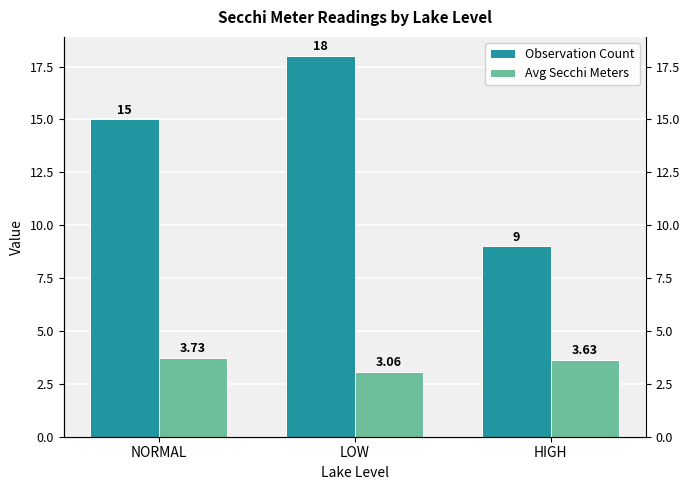

Reading left to right, extract all data points from this chart.

Observation Count: NORMAL=15.0	LOW=18.0	HIGH=9.0
Avg Secchi Meters: NORMAL=3.7	LOW=3.1	HIGH=3.6